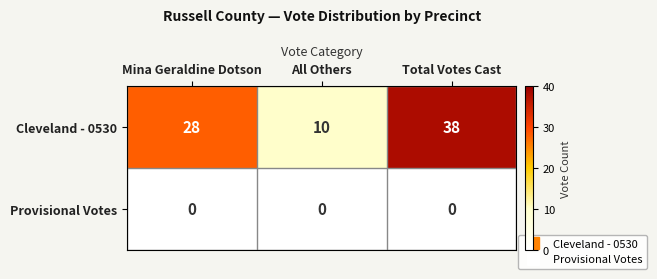

Count the number of data series in this chart.

2